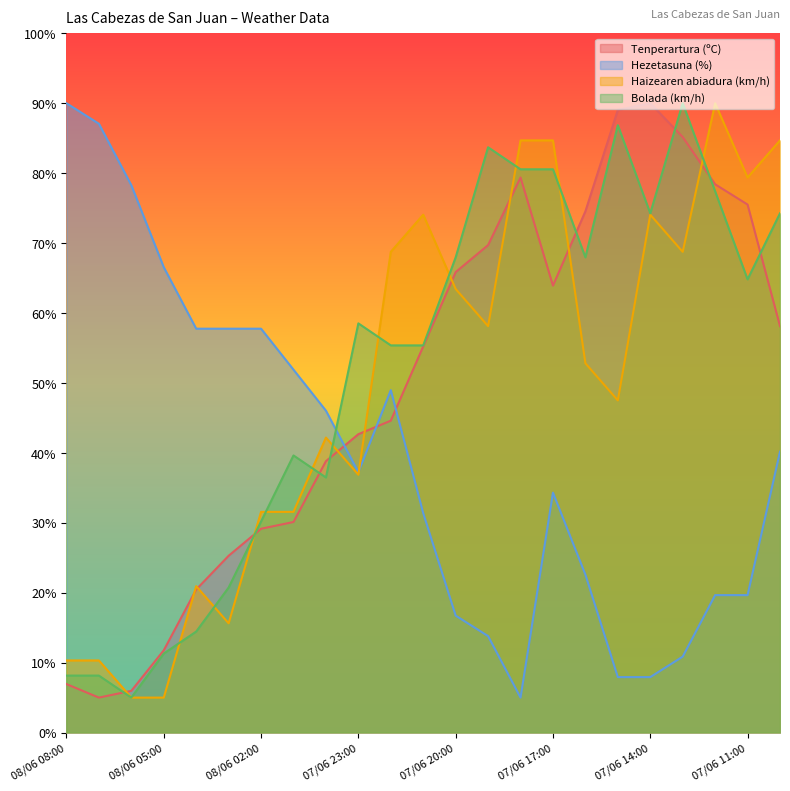

How many values in the Haizearen abiadura (km/h) series exceed 52?

12